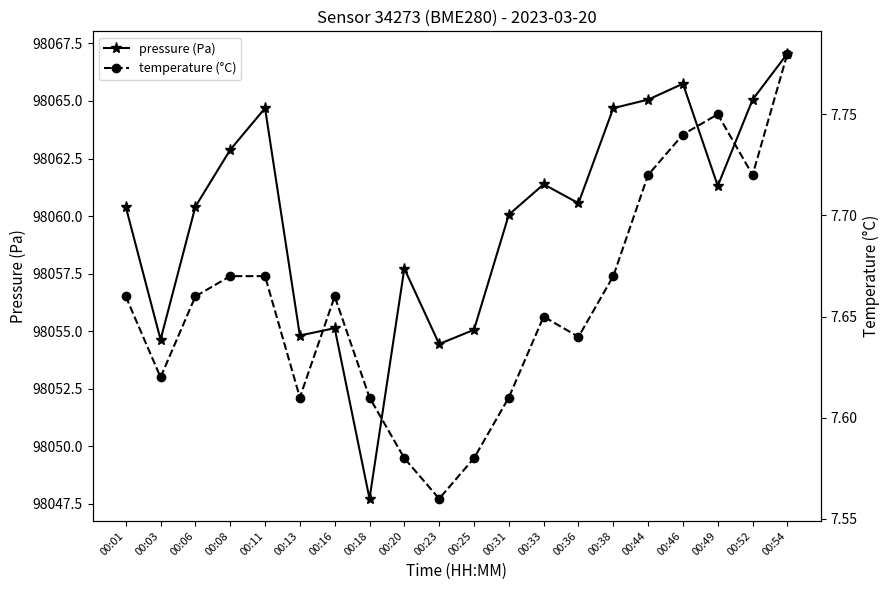

What is the difference between the maximum and second lowest values in the temperature (°C) series?

0.2